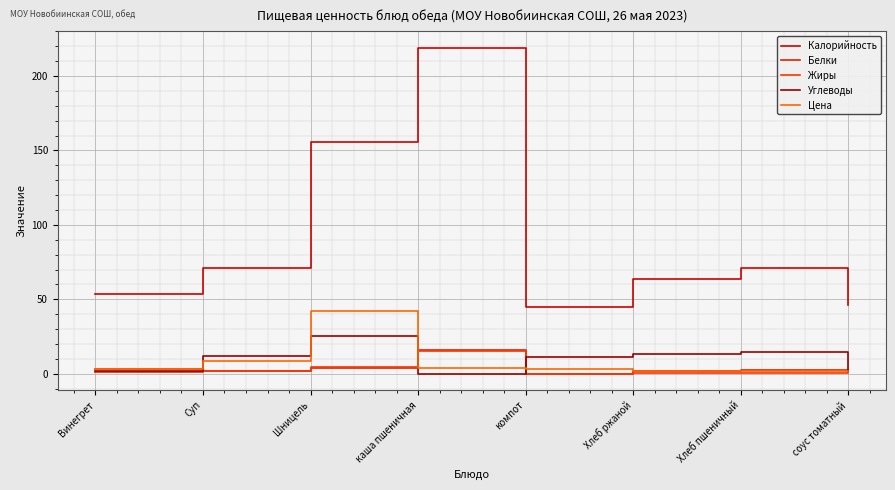

What value does the Углеводы series have at соус томатный?

2.0